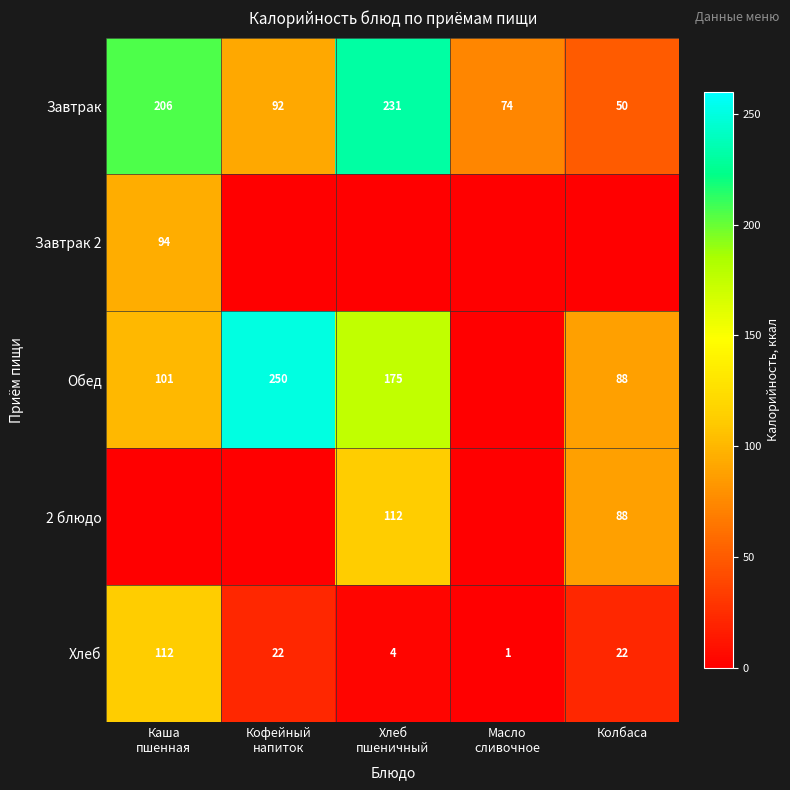

What is the maximum value for Хлеб?

112